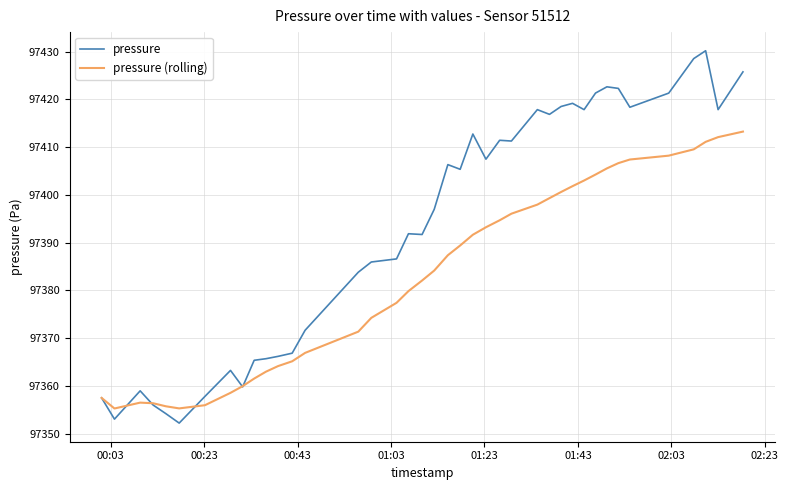

Which series has the largest range (max minus min)?

pressure